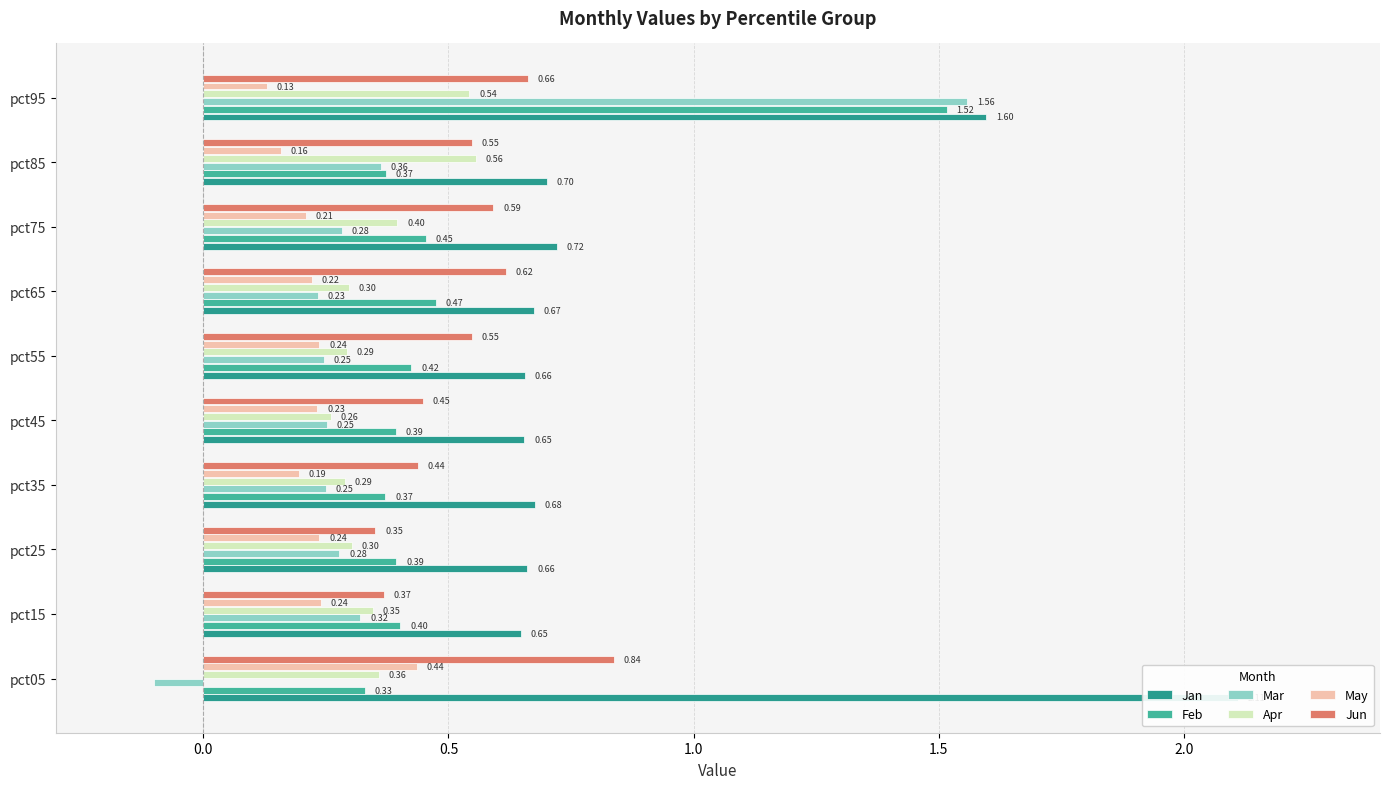

Is it true that Mar equals 0.2 at pct55?

False